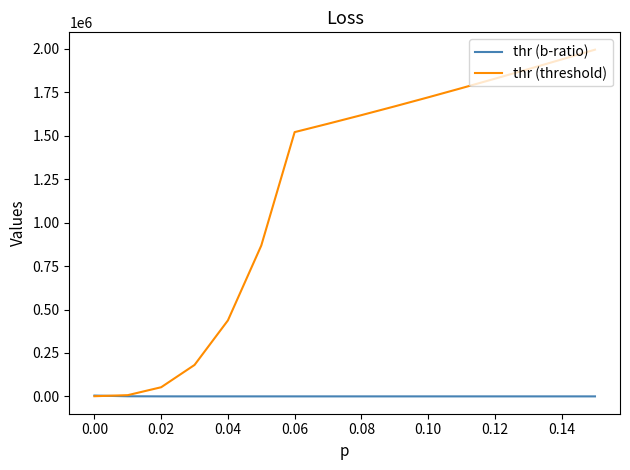

Which series has the widest spread of values?

thr (threshold)